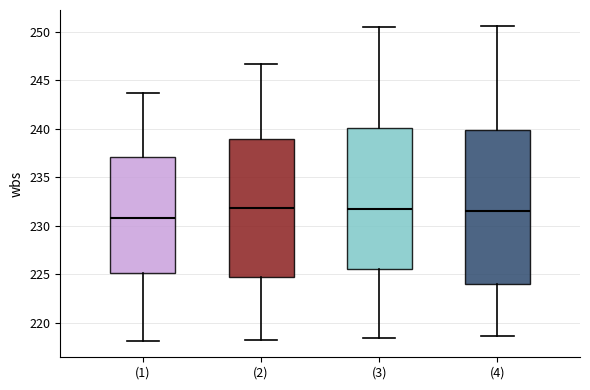

Reading left to right, transcribe this box plot: for each box, give where its median line is, the range the box spans, and where its two whiskers end, as read against the y-axis. The values are not printed on the chart, so give them approximately, as read against the axis.

(1): median 231.0, box 225.0 to 237.0, whiskers 218.0 to 243.5
(2): median 232.0, box 224.5 to 239.0, whiskers 218.5 to 246.5
(3): median 232.0, box 225.5 to 240.0, whiskers 218.5 to 250.5
(4): median 231.5, box 224.0 to 240.0, whiskers 218.5 to 250.5